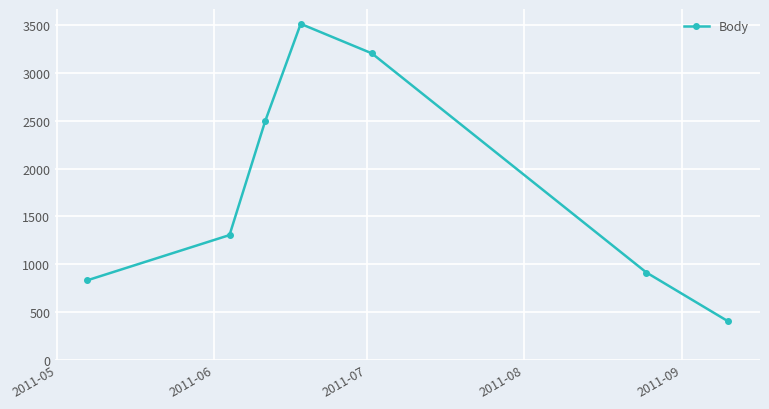

What is the value of the 1st point from the left?

831